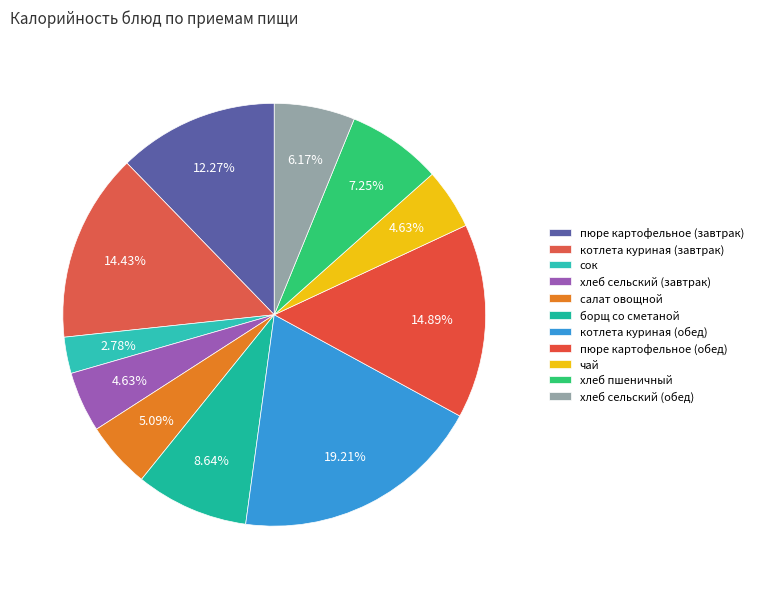

Which category has the biggest portion of the pie?

котлета куриная (обед)